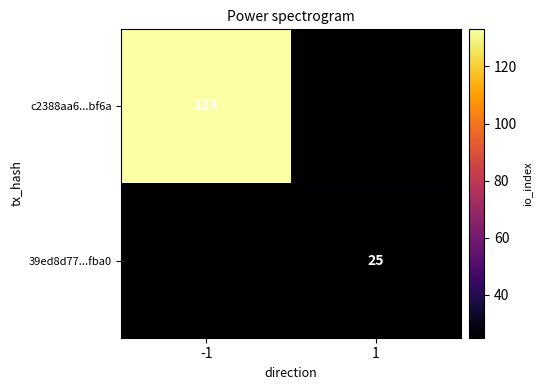

What is the maximum value shown in the chart?

133.0